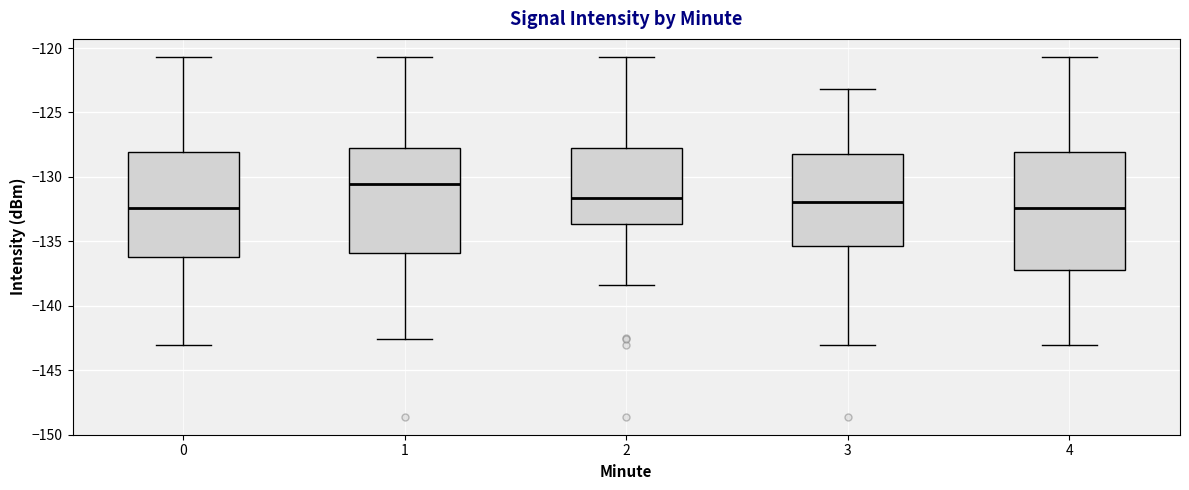

Which box has the highest median line?

1